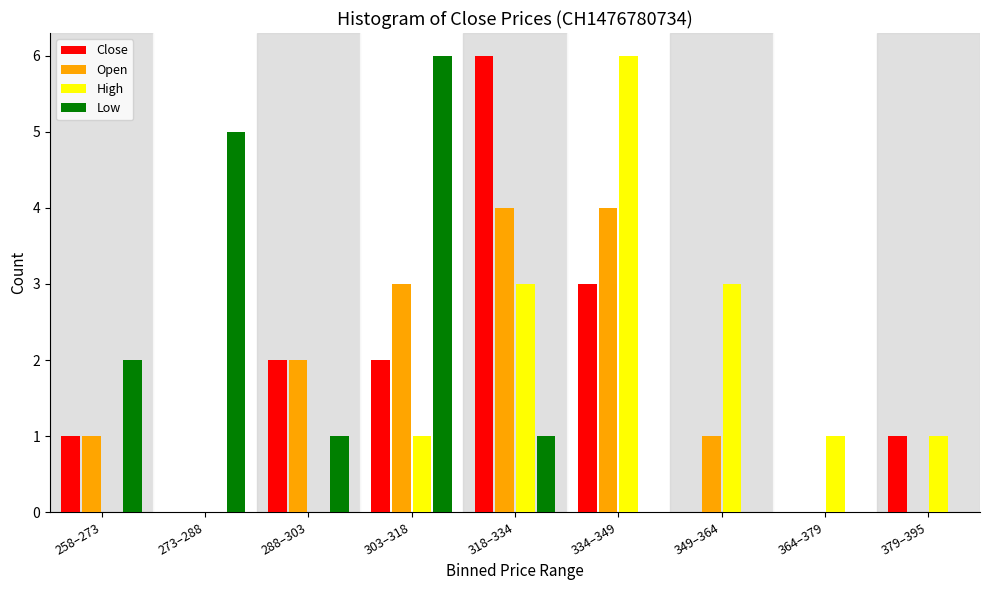

Is the value of Low at 258–273 greater than the value of Open at 318–334?

No